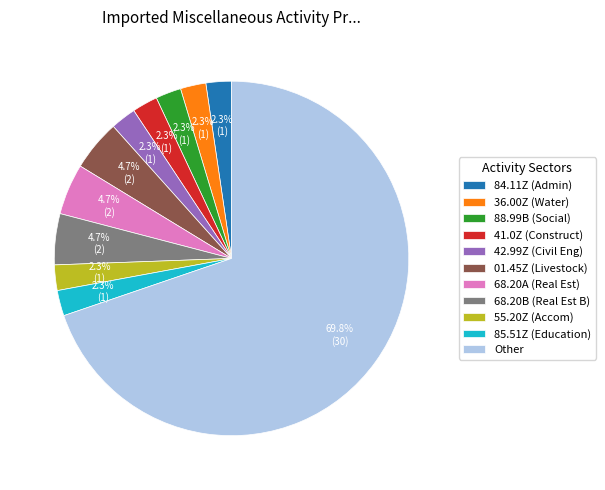

What is the largest slice in the pie chart?

Other